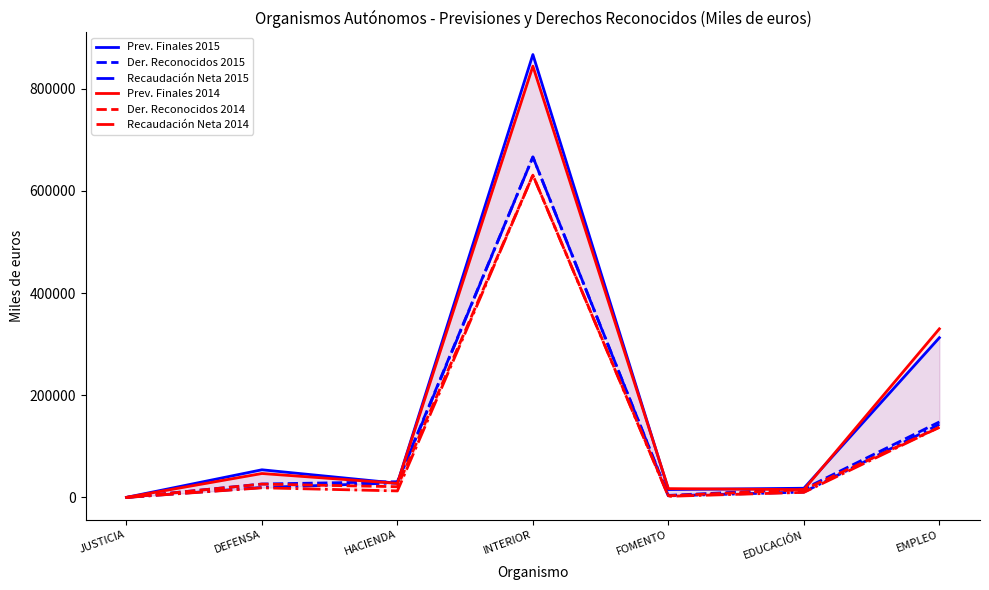

At which category does Der. Reconocidos 2015 reach its first local peak?

INTERIOR